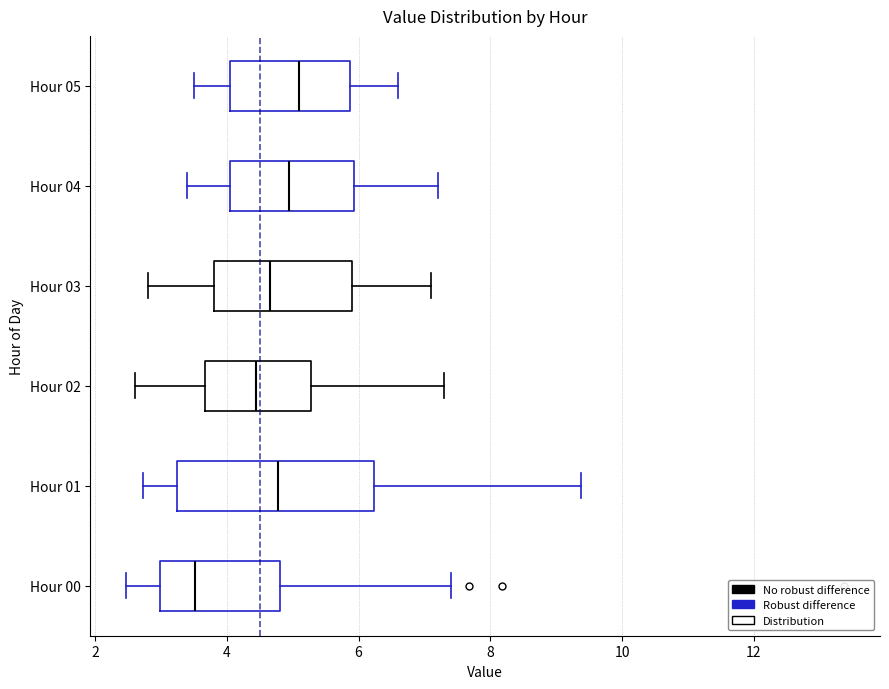

Reading bottom to top, transcribe this box plot: for each box, give where its median line is, the range the box spans, and where its two whiskers end, as read against the x-axis. The values are not printed on the chart, so give them approximately, as read against the axis.

Hour 00: median 3.6, box 3.0 to 4.8, whiskers 2.4 to 7.4
Hour 01: median 4.8, box 3.2 to 6.2, whiskers 2.8 to 9.4
Hour 02: median 4.4, box 3.6 to 5.2, whiskers 2.6 to 7.4
Hour 03: median 4.6, box 3.8 to 6.0, whiskers 2.8 to 7.2
Hour 04: median 5.0, box 4.0 to 6.0, whiskers 3.4 to 7.2
Hour 05: median 5.2, box 4.0 to 5.8, whiskers 3.6 to 6.6